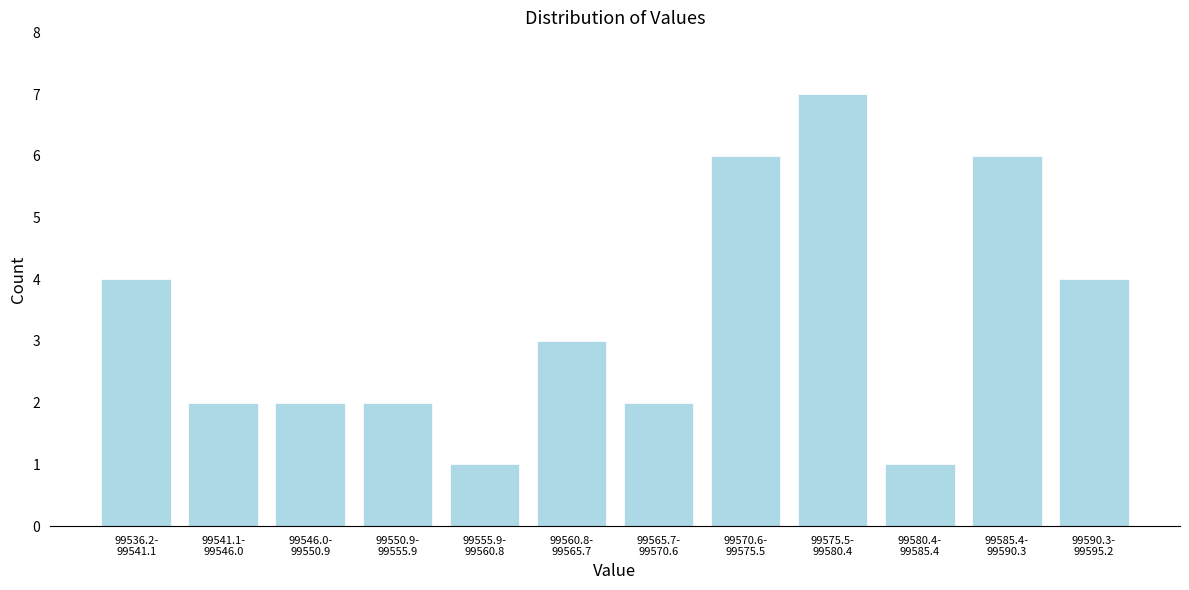

Reading right to left, transcribe all the data shown in this chart.

4	6	1	7	6	2	3	1	2	2	2	4